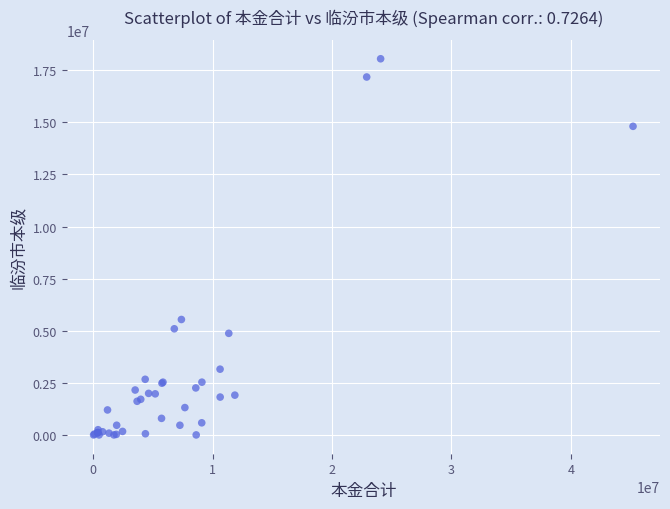

What Y value in the scatter plot is closest to 9025428?

5539068.5